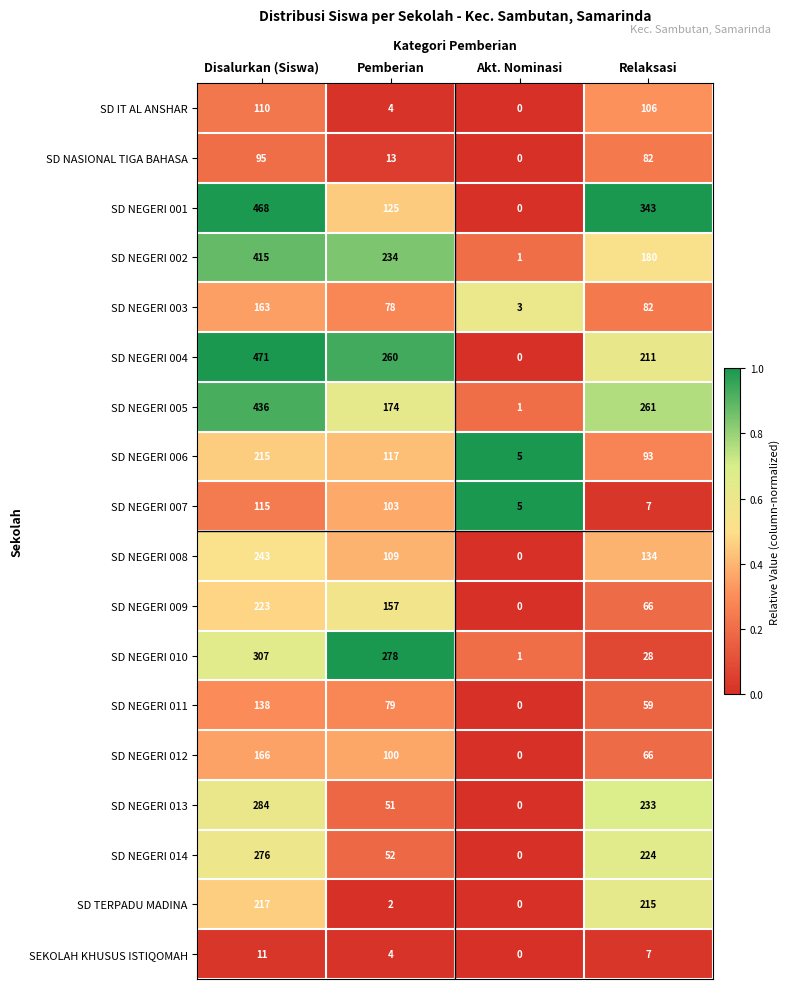

Which series has the largest total across all categories?

SD NEGERI 004